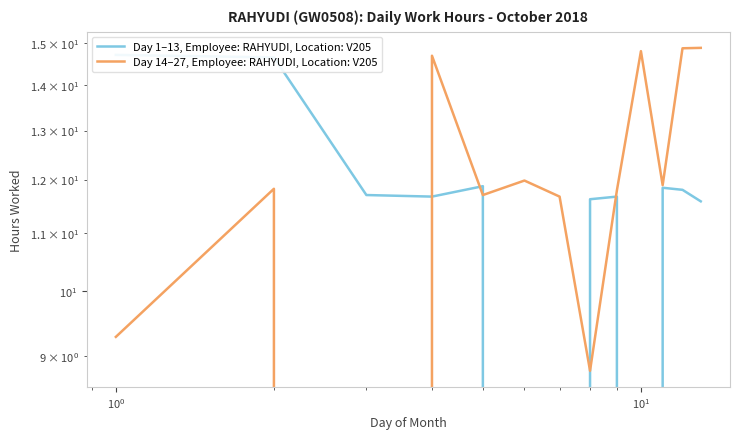

Which series has the largest total across all categories?

Day 14–27, Employee: RAHYUDI, Location: V205